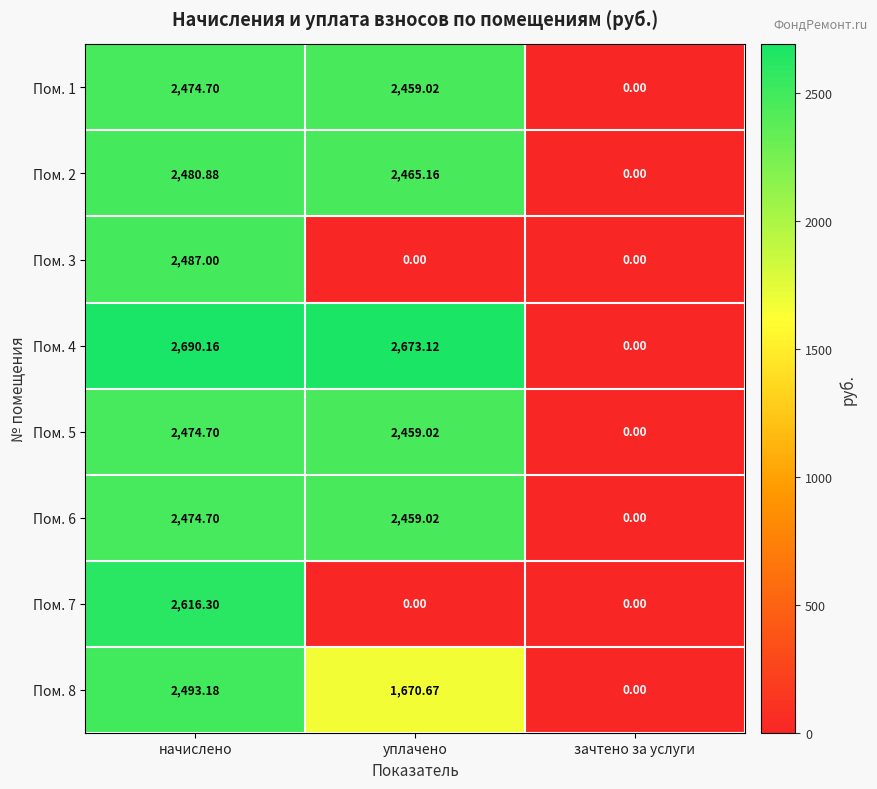

How many values in the Пом. 7 series exceed 0?

1